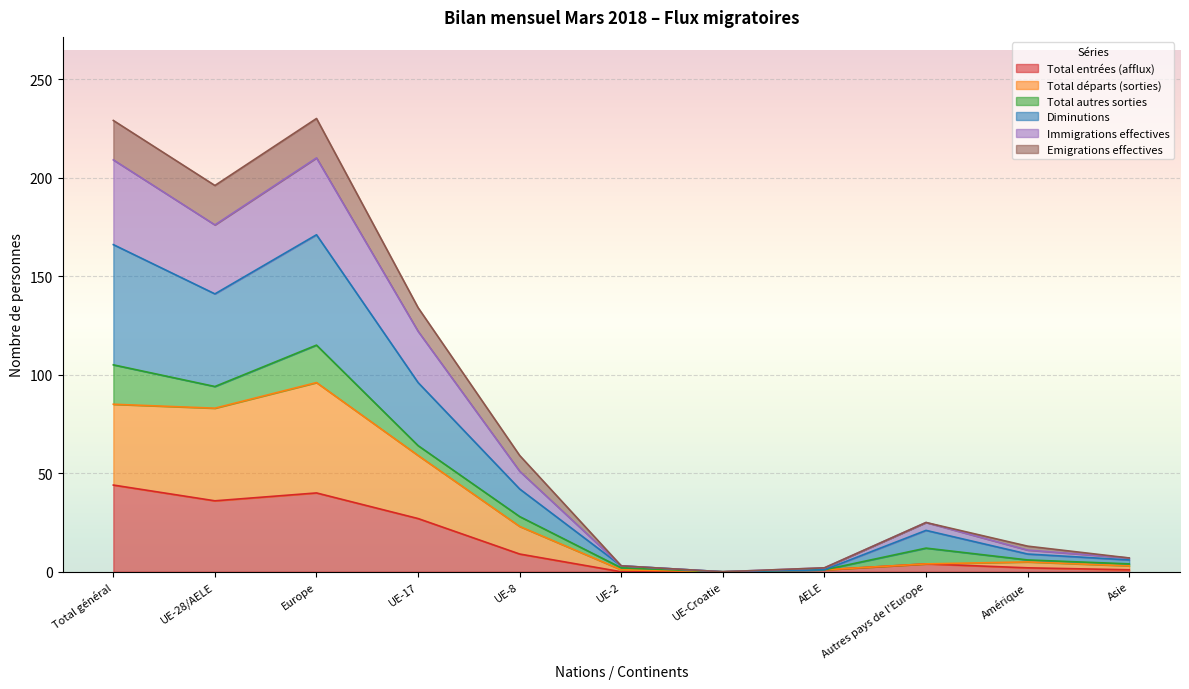

What is the maximum value for Total entrées (afflux)?

44